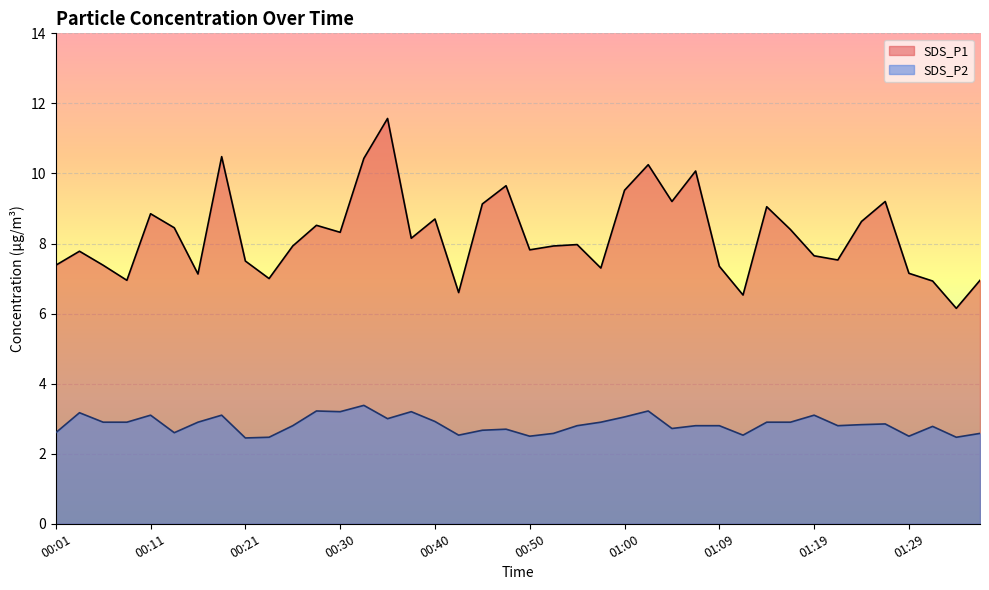

True or false: SDS_P2 has more than 2 points higher than both neighbors.

True